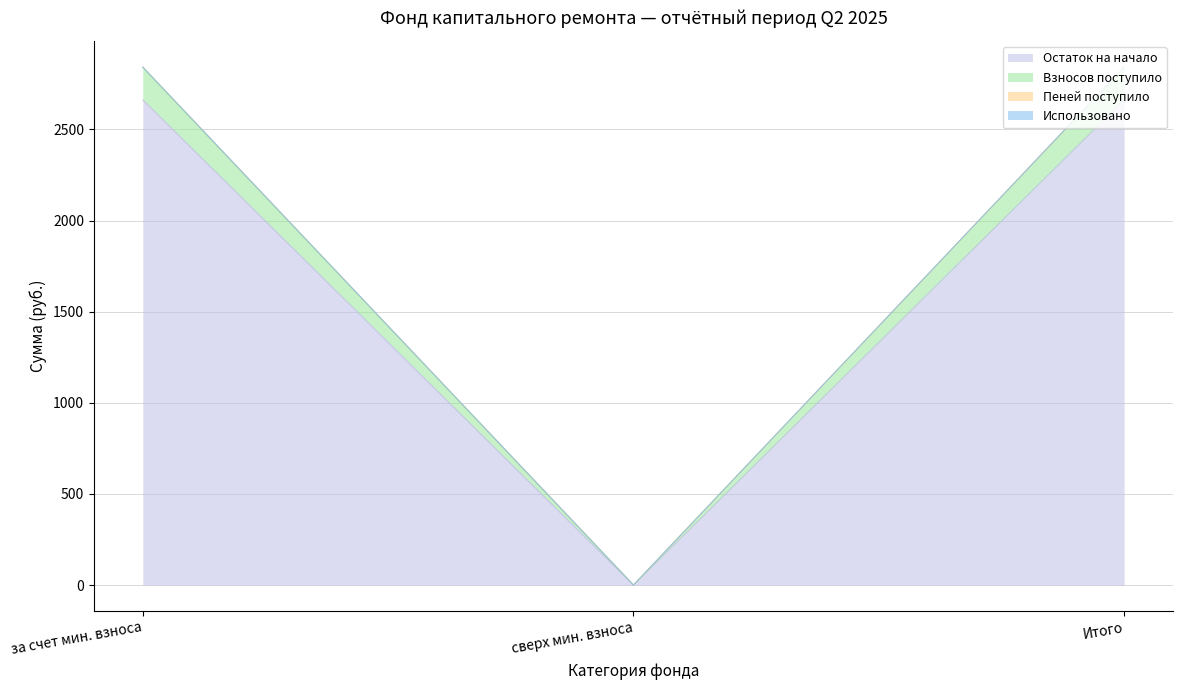

True or false: Остаток на начало has a value of 4511.2 at Итого.

False